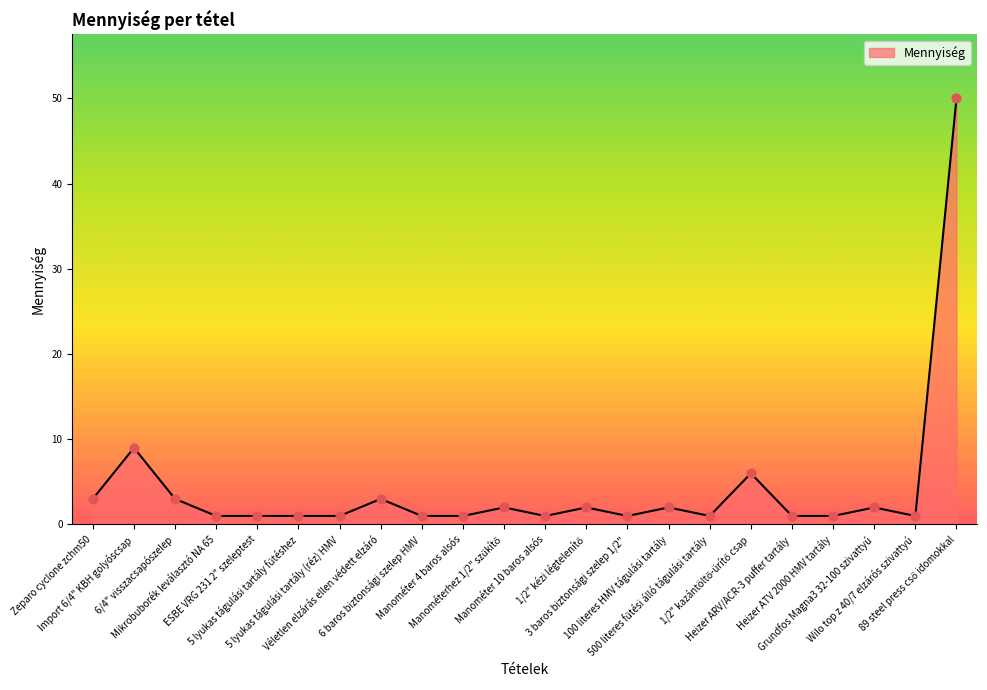

What is the greatest value displayed?

50